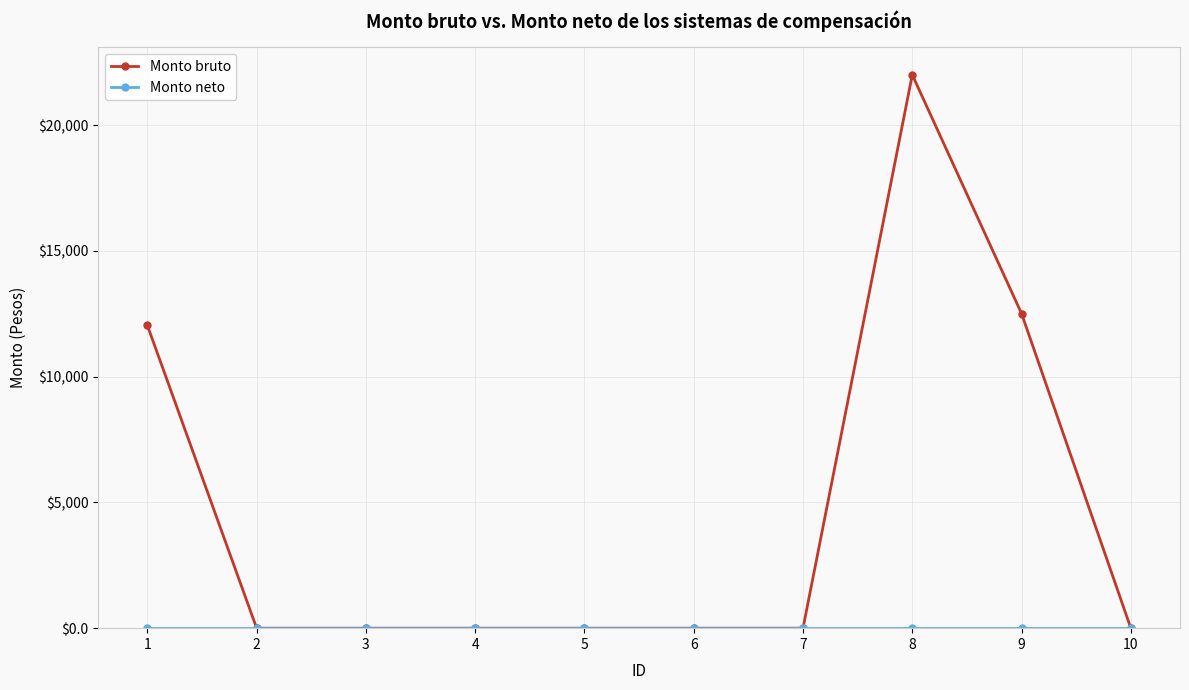

At which label is Monto bruto closest to 10999?

1